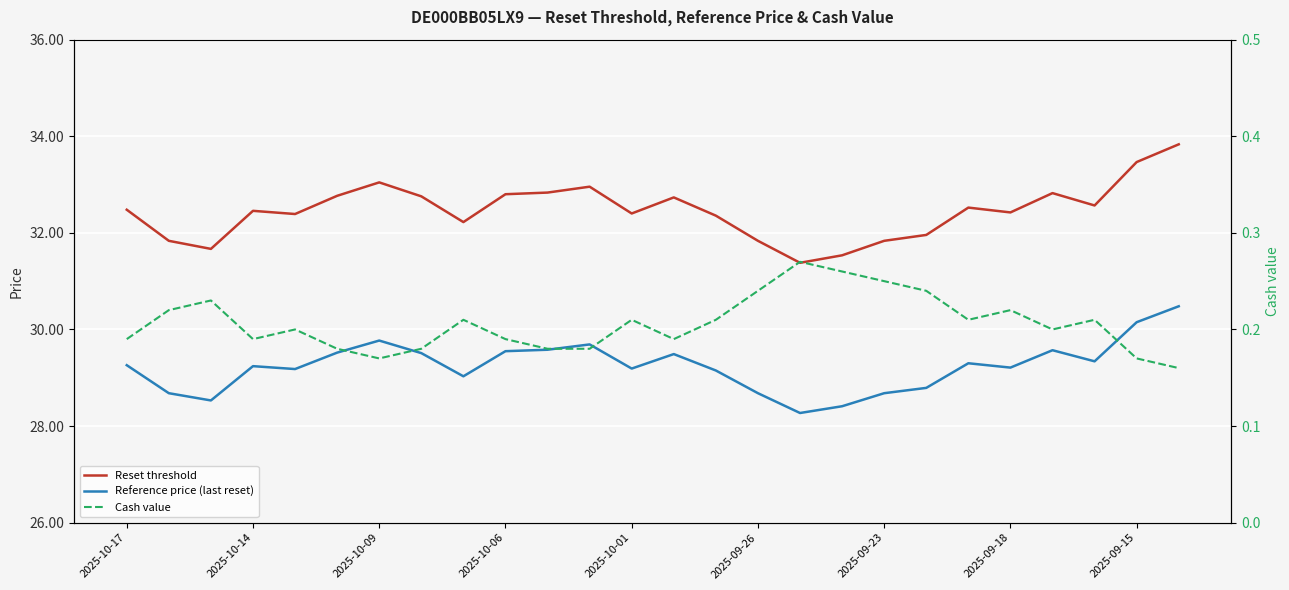

What is the sum of the Cash value values at 13 and 2025-10-14?

0.4